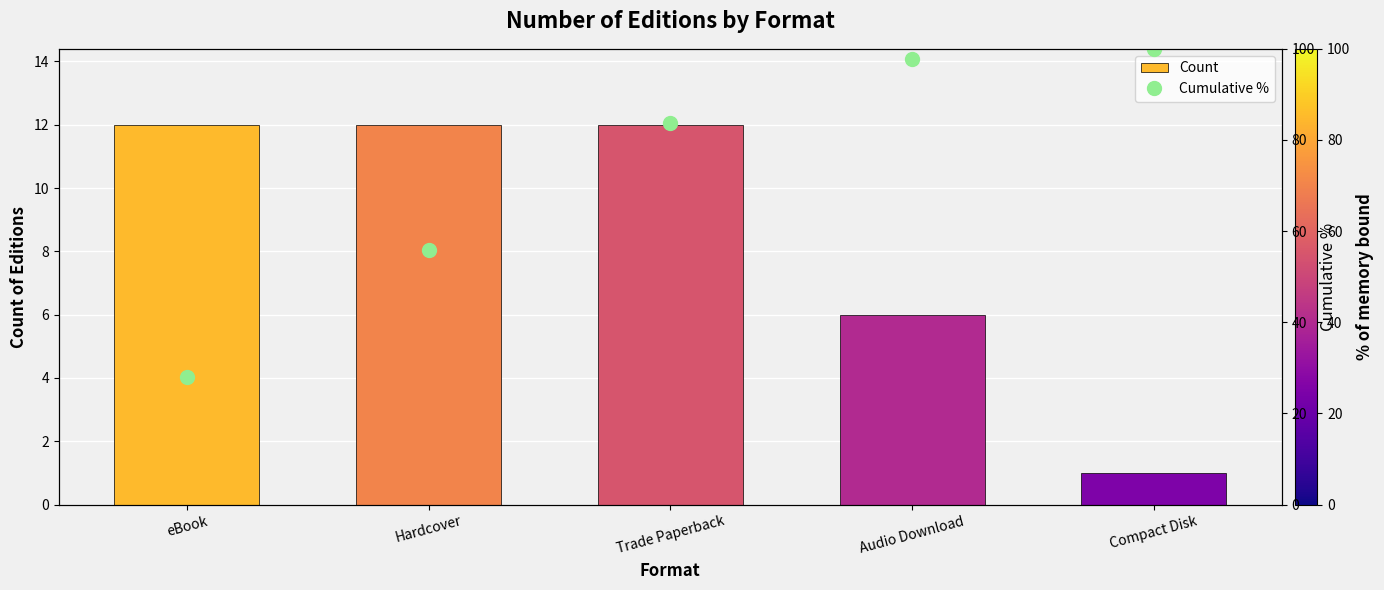

At which category does the chart reach its minimum across all series?

Compact Disk